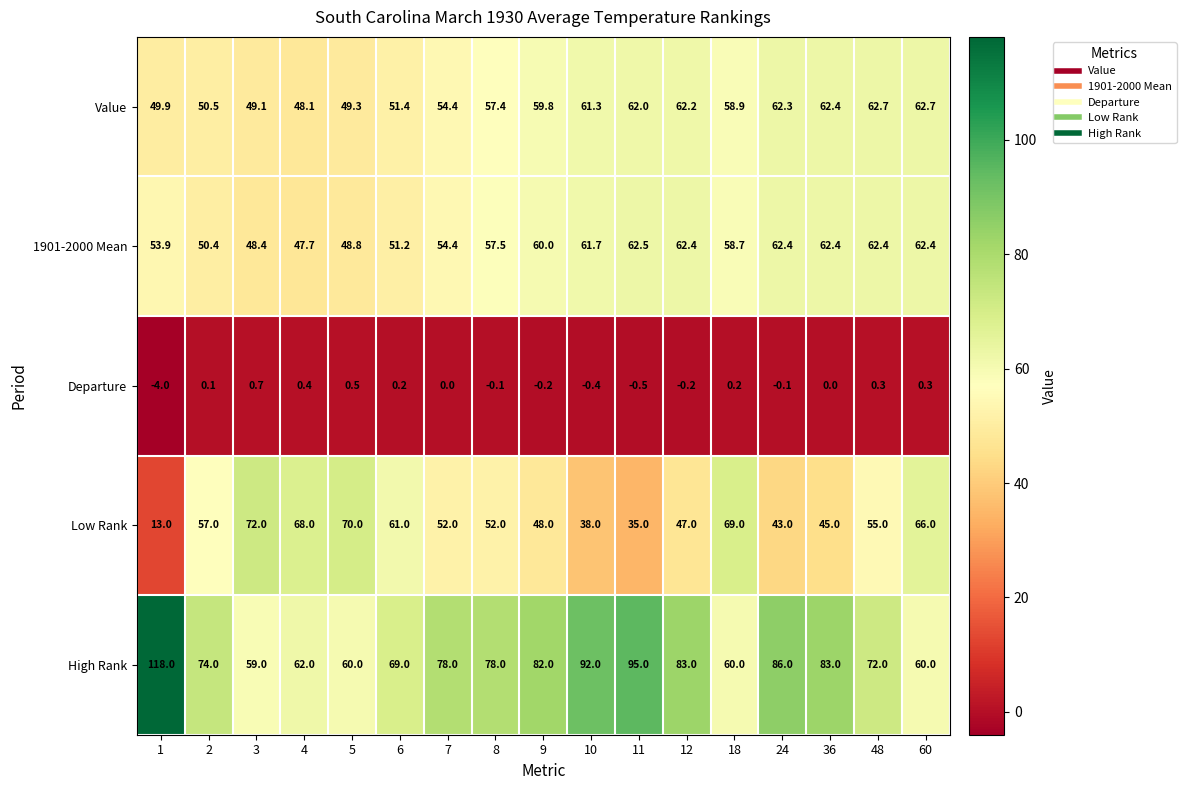

At how many categories does at least one series exceed 87?

3